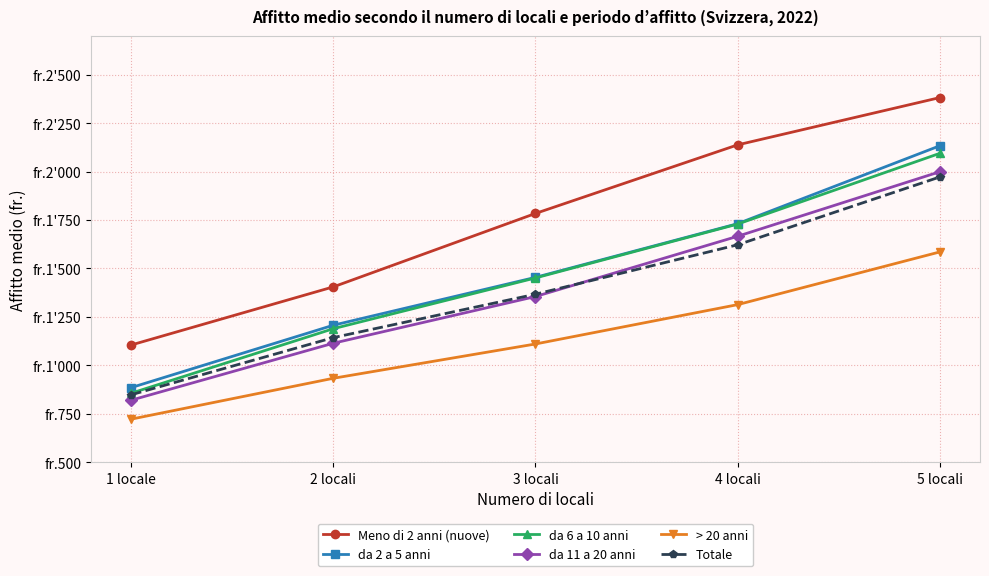

What is the approximate value of Meno di 2 anni (nuove) at 2 locali, to the nearest 50?

1400